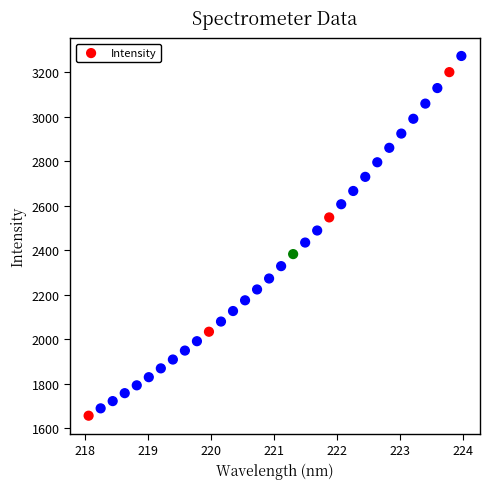

What is the range of Y values (max minus min)?

1614.6